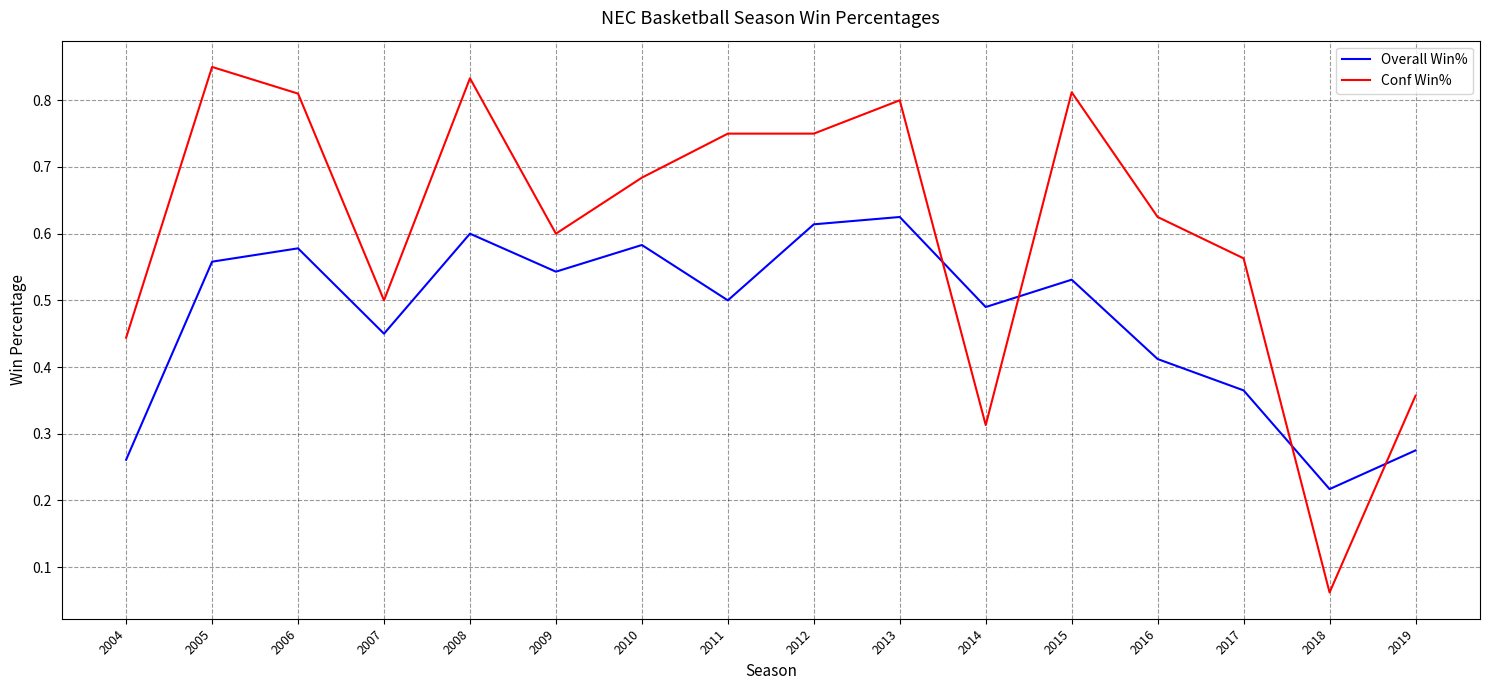

List the series in order of their overall mean, highest first.

Conf Win%, Overall Win%